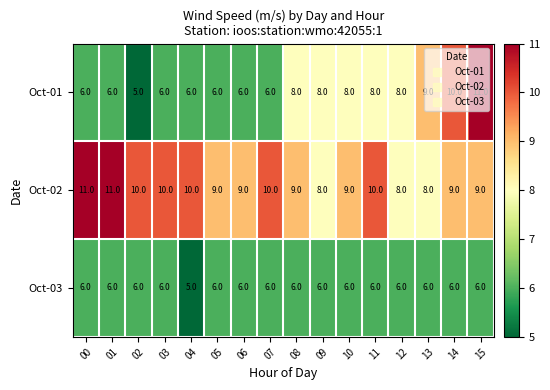

At how many categories does at least one series exceed 6?

16